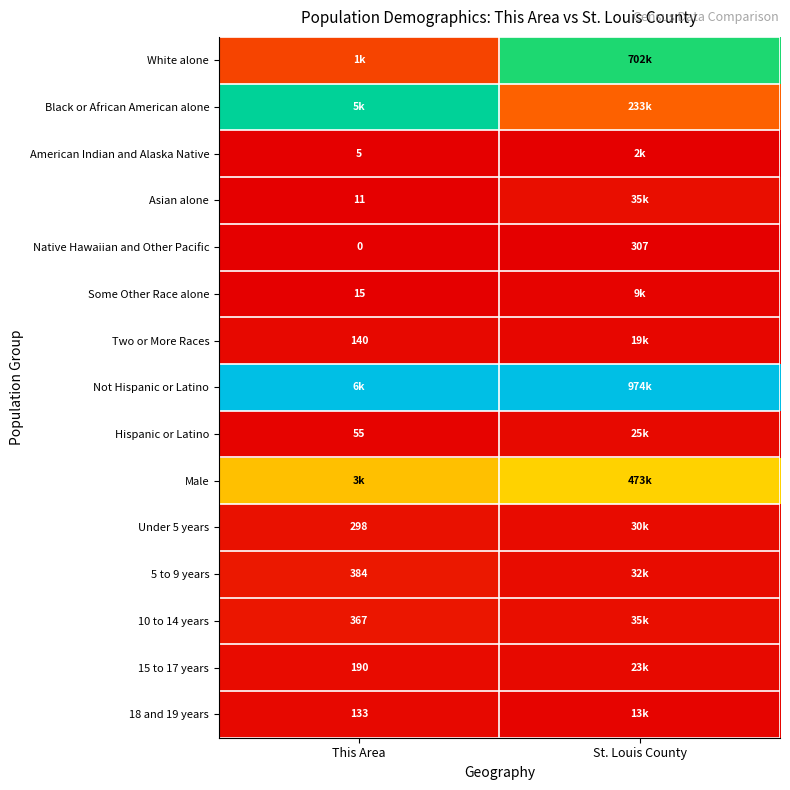

At which label does Not Hispanic or Latino reach its peak?

St. Louis County